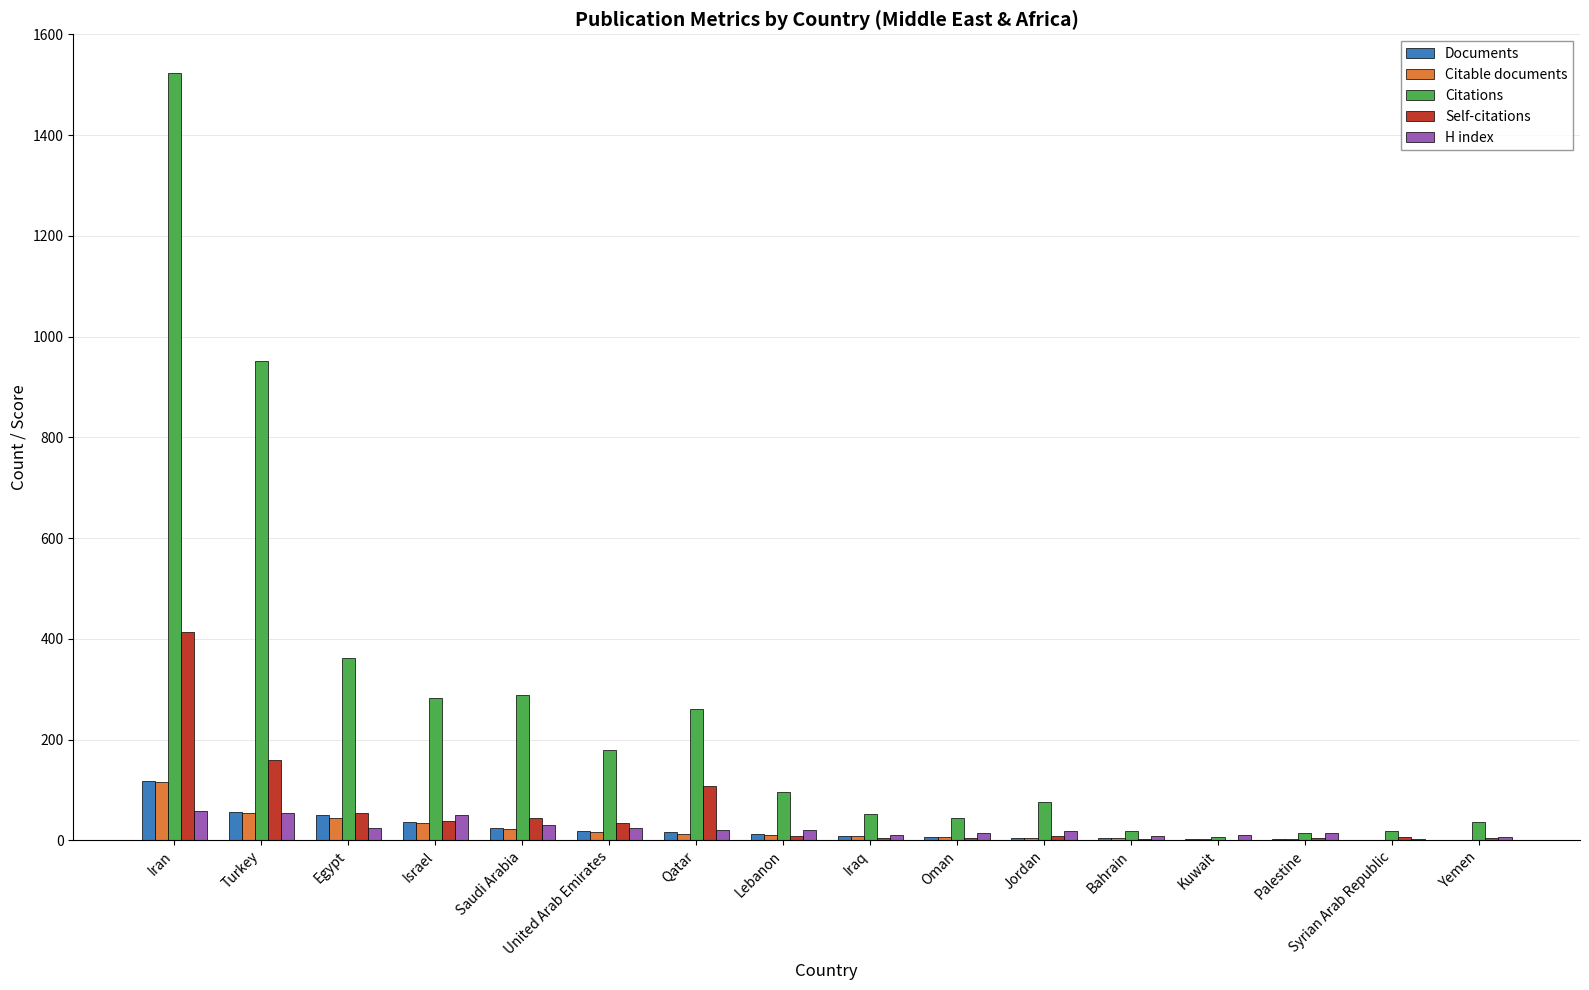

At which label is Self-citations closest to 207?

Turkey